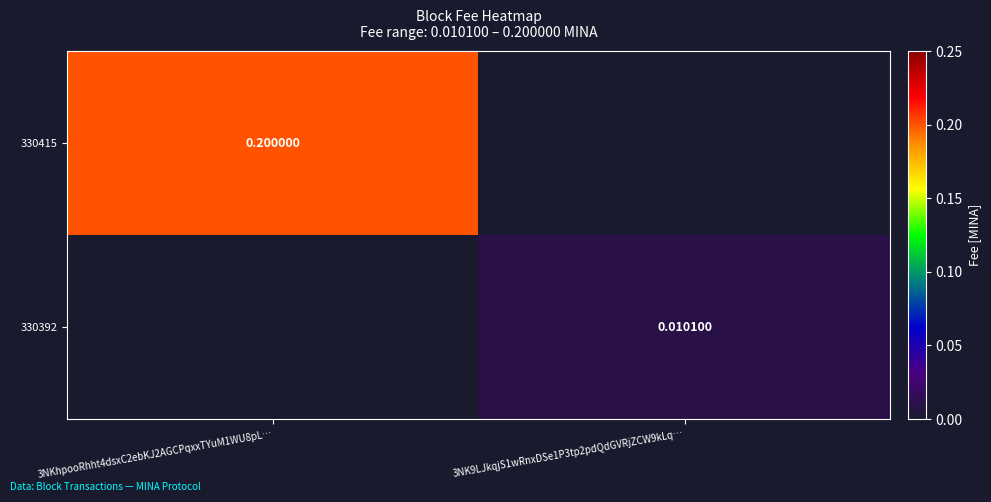

Rank the categories by 330392 value from lowest to highest.

3NKhpooRhht4dsxC2ebKJ2AGCPqxxTYuM1WU8pL…, 3NK9LJkqjS1wRnxDSe1P3tp2pdQdGVRjZCW9kLq…